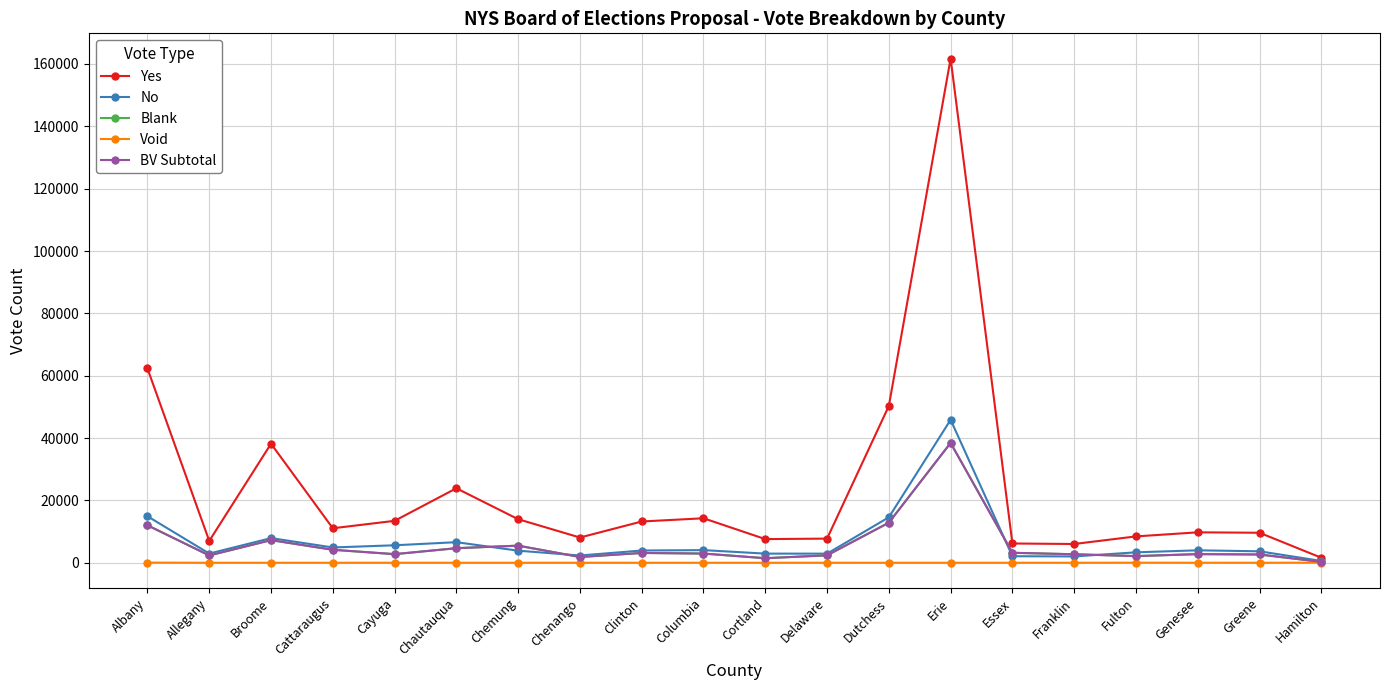

What are all the series names shown in the legend?

Yes, No, Blank, Void, BV Subtotal